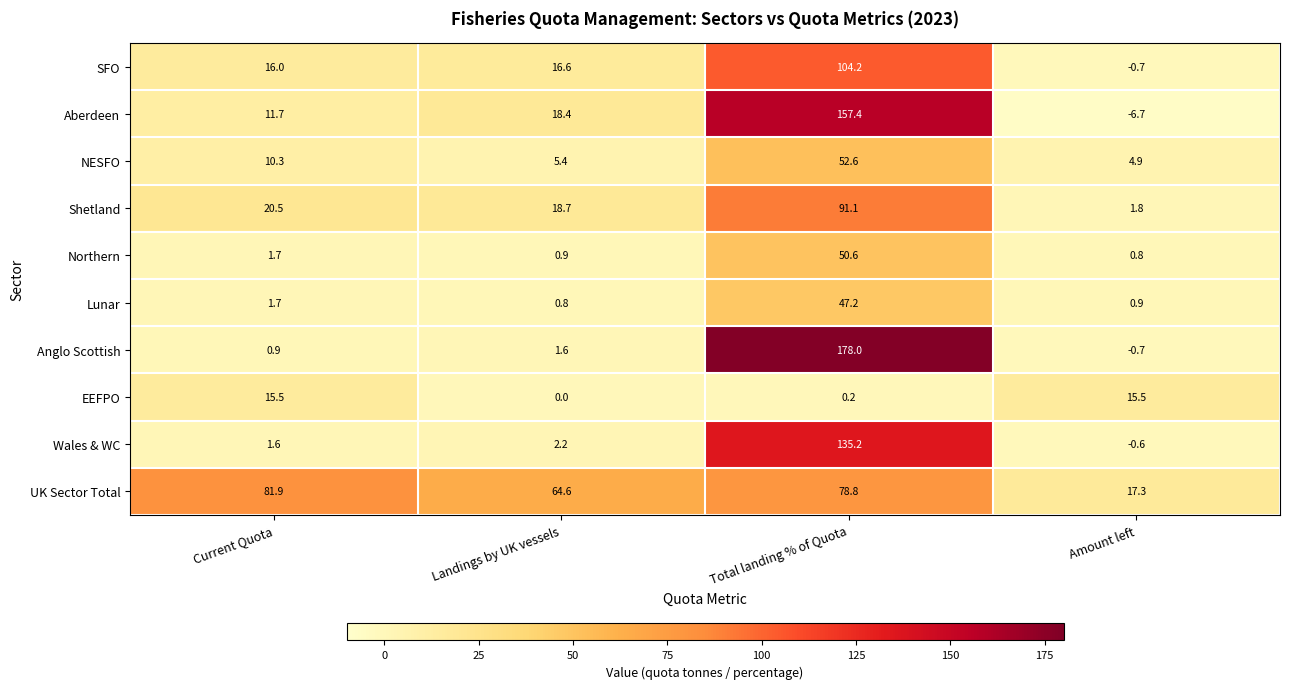

What is the difference between the maximum and minimum values in the Wales & WC series?

135.8